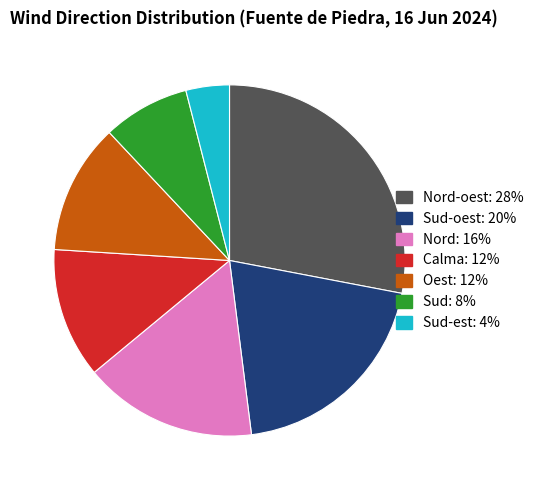

Is the sum of Calma: 12% and Nord-oest: 28% greater than half?

No